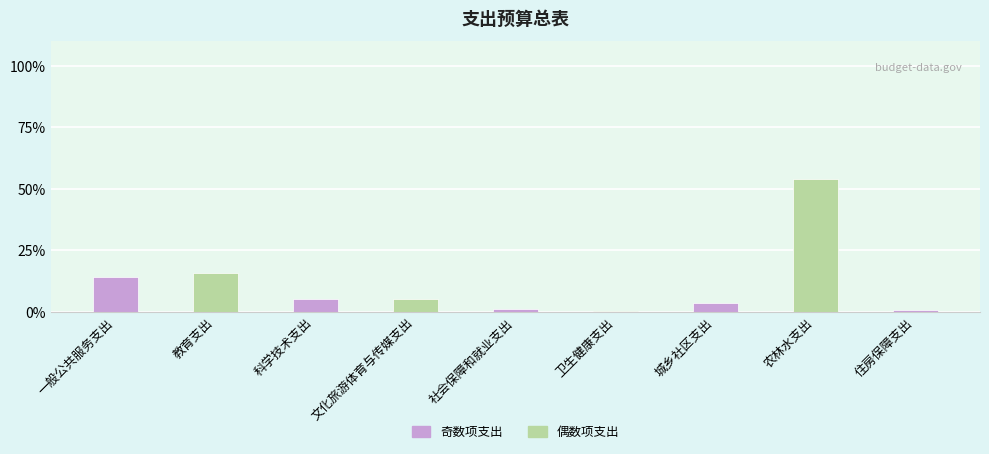

What is the label of the 8th bar from the left?

农林水支出